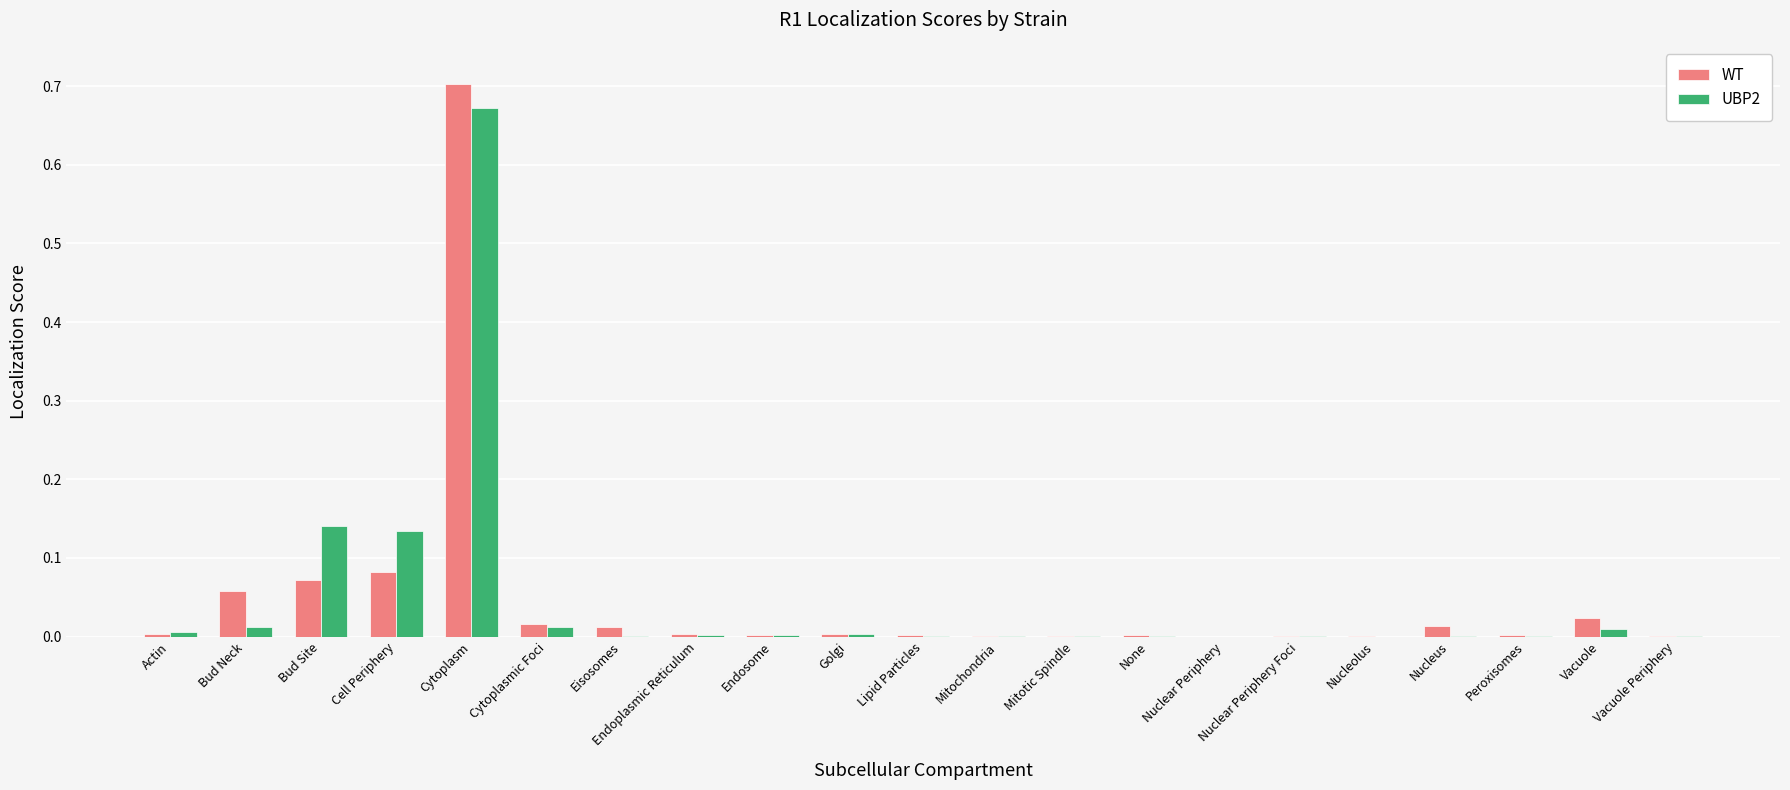

What is the sum of all UBP2 values?

1.0